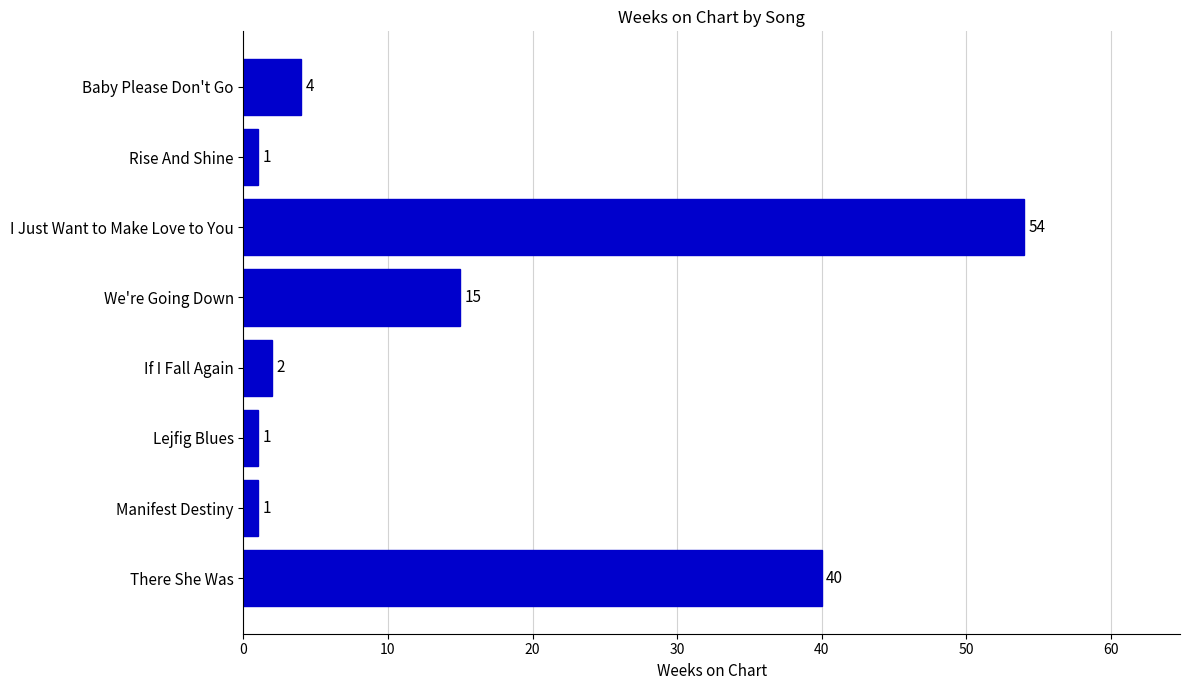

The chart shows a value of 19 at There She Was. True or false?

False